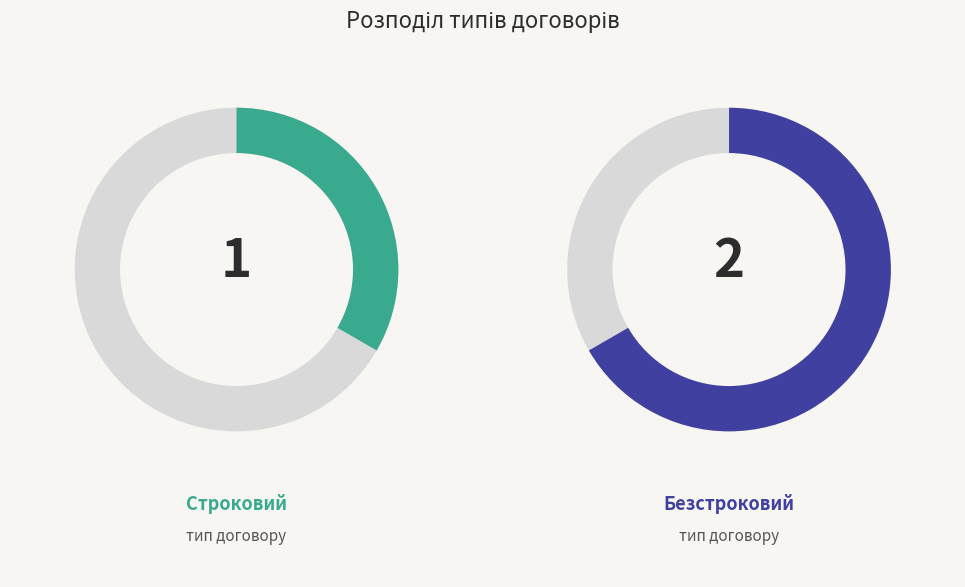

To the nearest percent, what percentage of the pie is Строковий?

33%